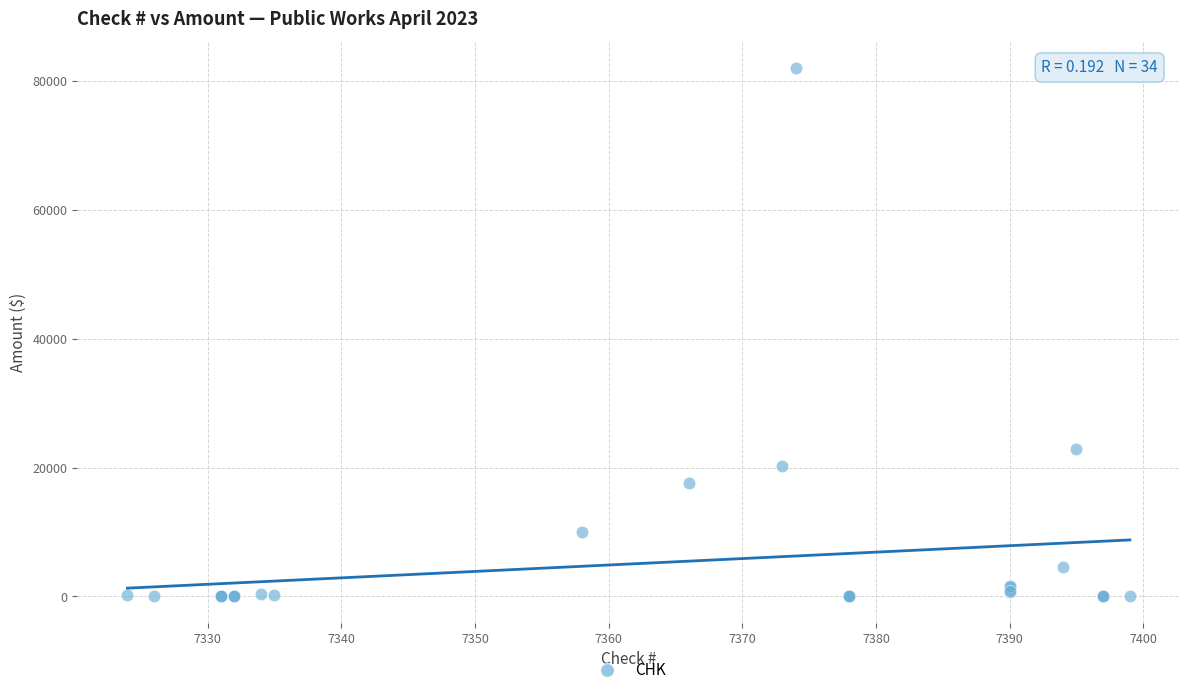

What Y value in the scatter plot is closest to 41033?

22947.3